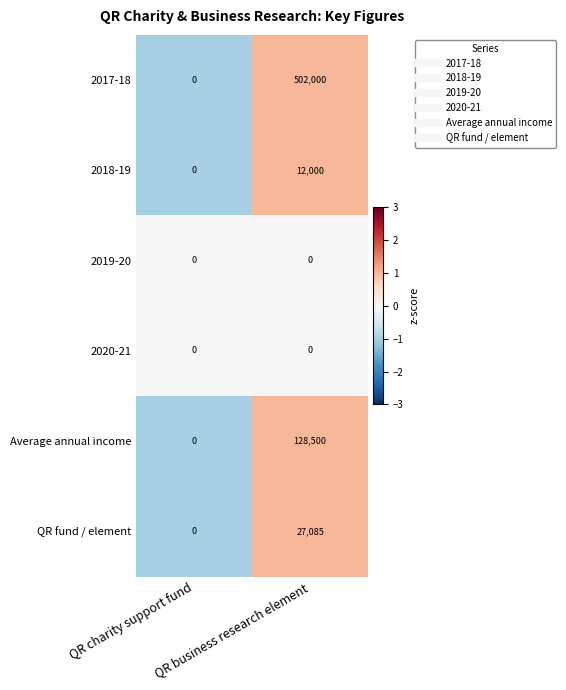

Which label corresponds to the largest value in the chart?

QR business research element